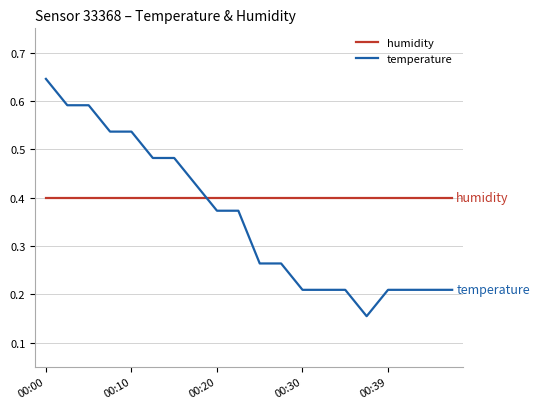

Which series has the largest range (max minus min)?

temperature